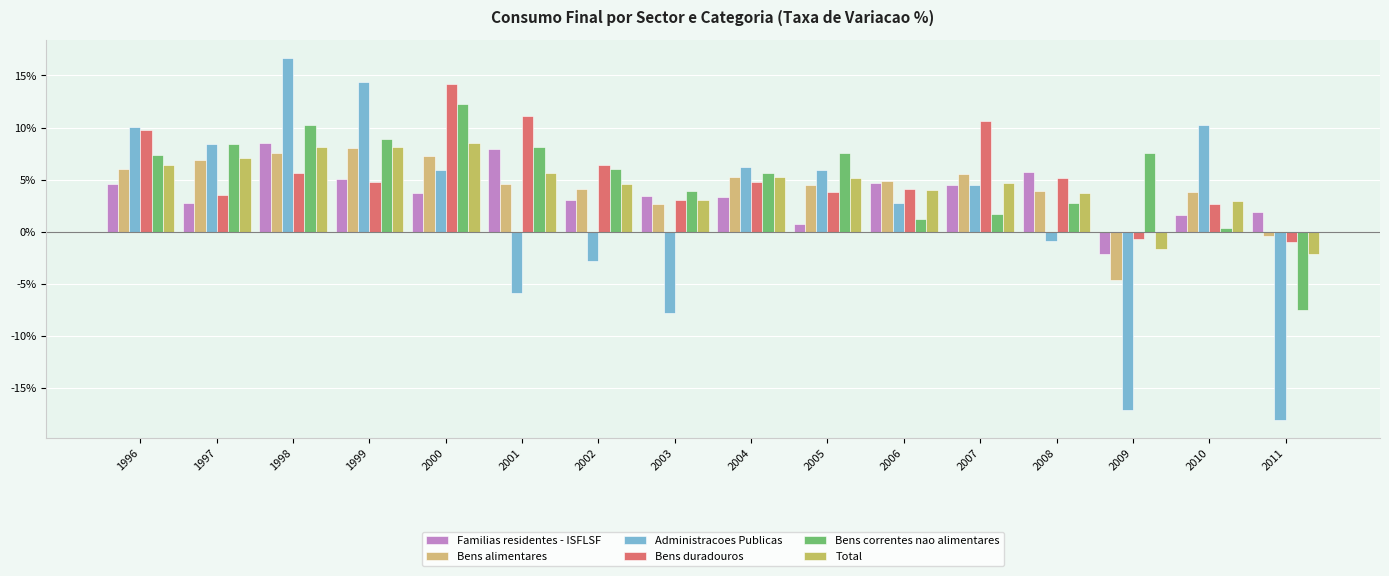

What is the difference between the maximum and minimum values in the Bens correntes nao alimentares series?

19.8